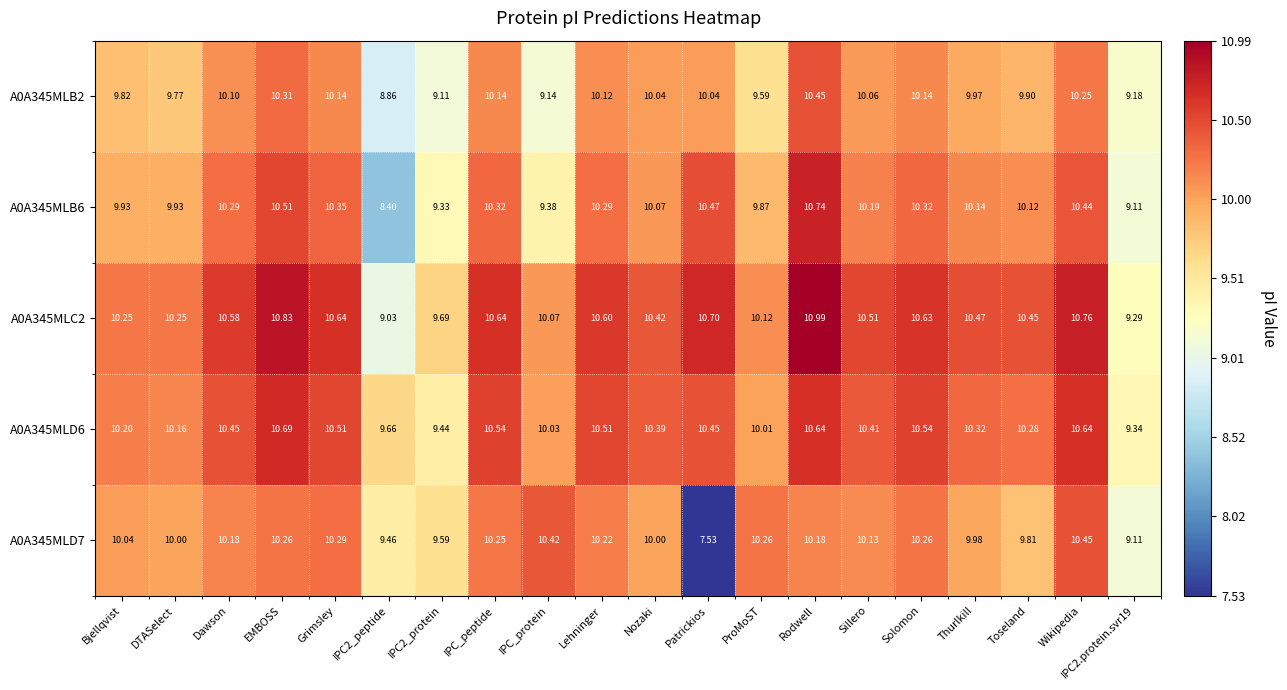

Which label corresponds to the largest value in the chart?

Rodwell